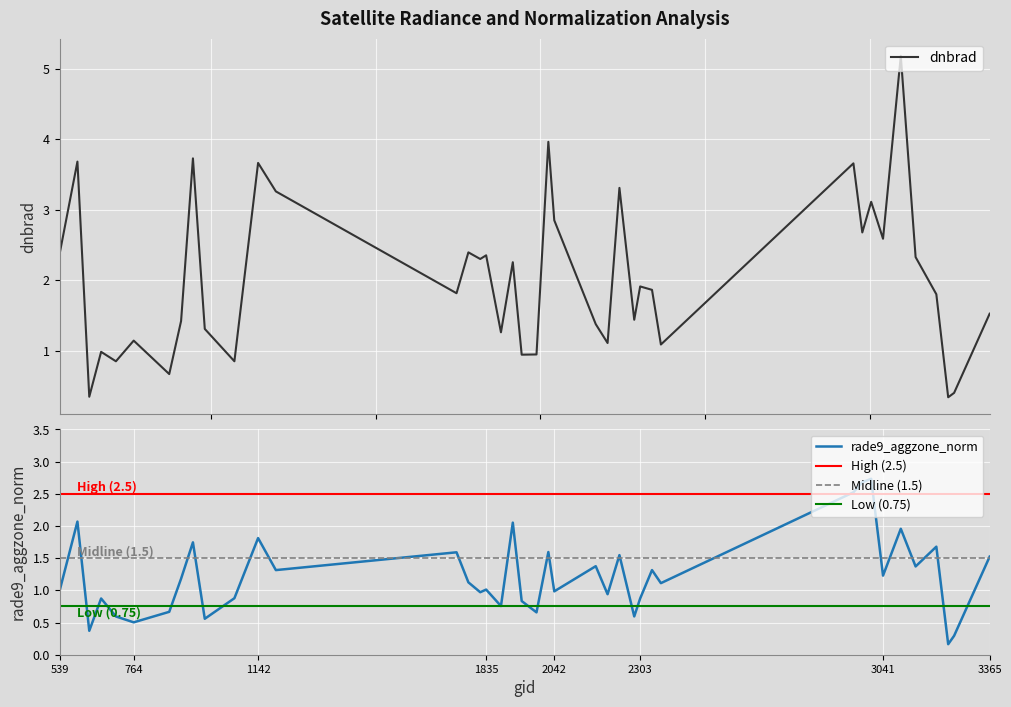

Is this an area chart (filled region under the line)?

No